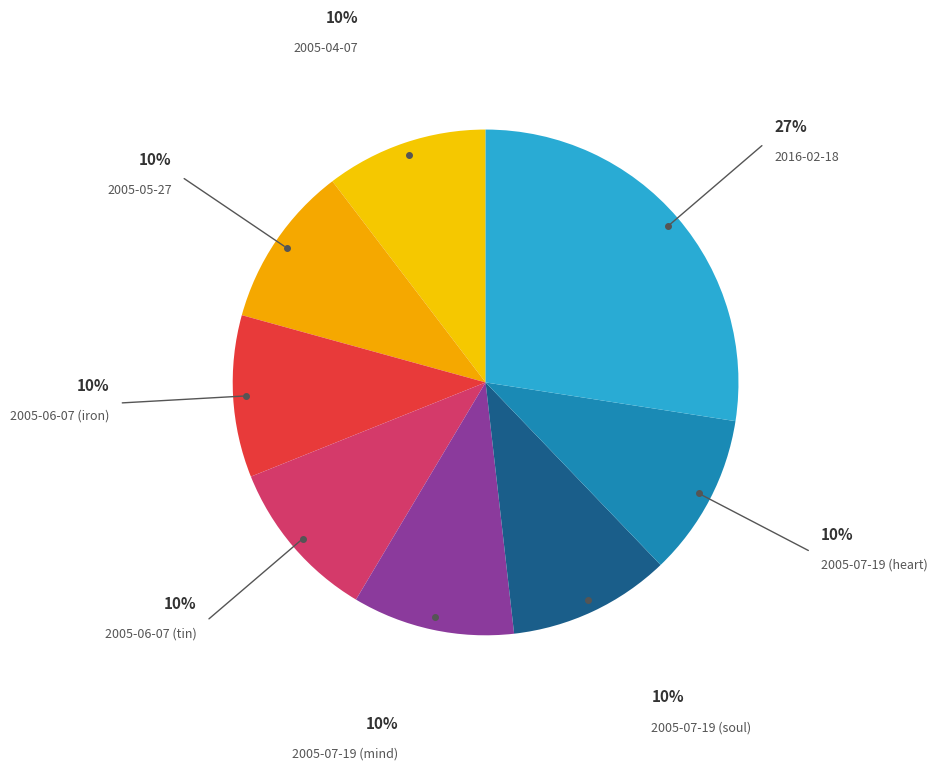

Does any single category account for the majority?

No